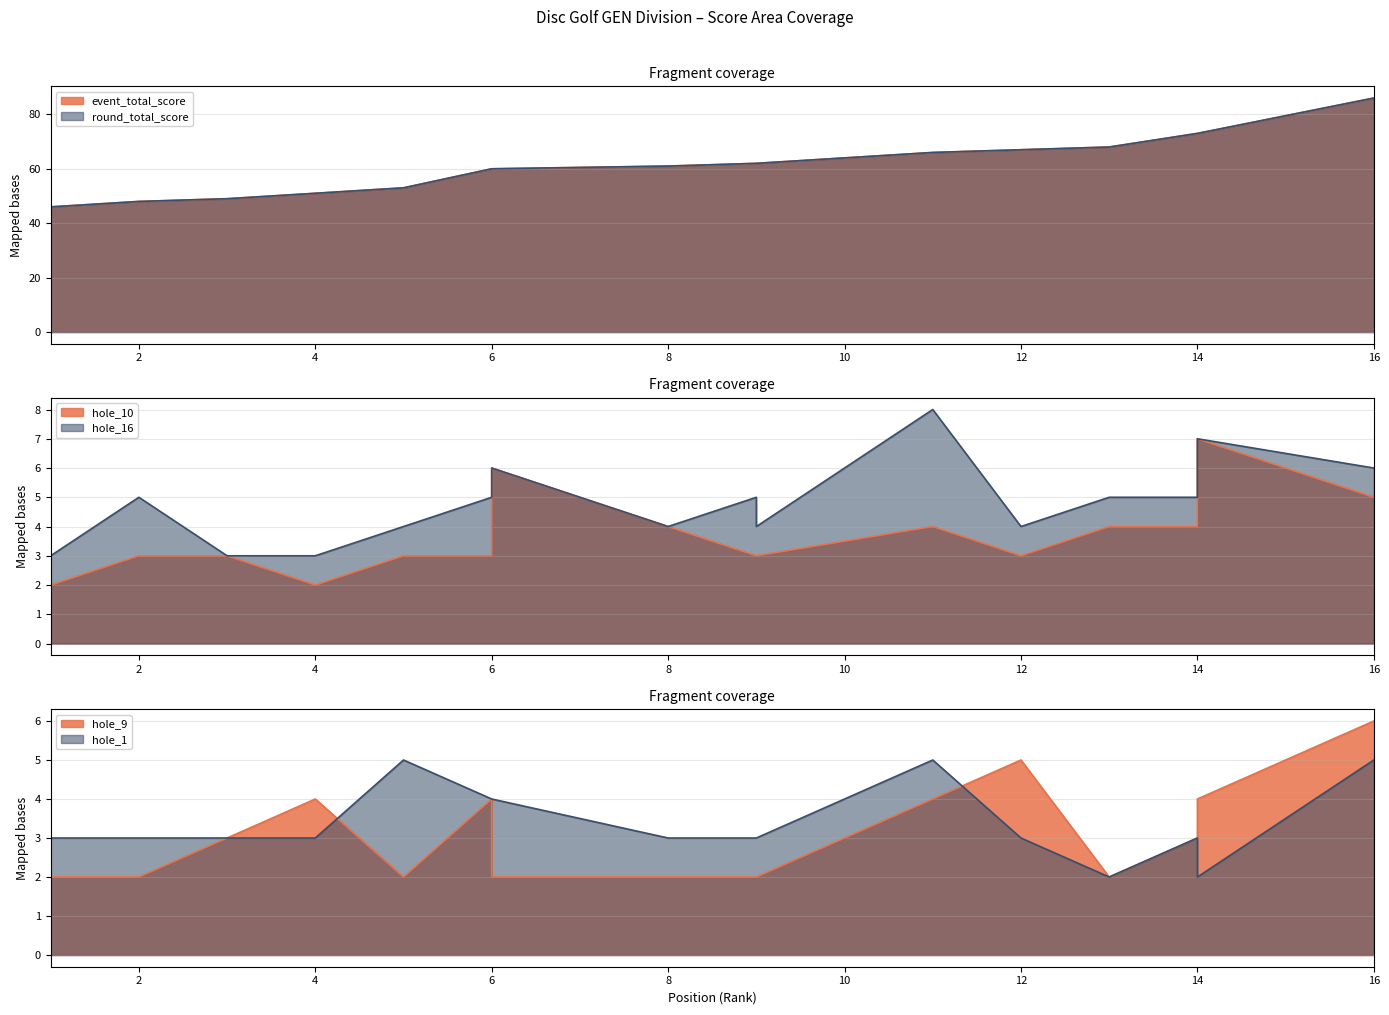

Reading left to right, extract all data points from this chart.

event_total_score: 46	48	49	51	53	60	60	61	62	62	66	67	68	73	73	86
round_total_score: 46	48	49	51	53	60	60	61	62	62	66	67	68	73	73	86
hole_10: 2	3	3	2	3	3	6	4	3	3	4	3	4	4	7	5
hole_16: 3	5	3	3	4	5	6	4	5	4	8	4	5	5	7	6
hole_9: 2	2	3	4	2	4	2	2	2	2	4	5	2	3	4	6
hole_1: 3	3	3	3	5	4	4	3	3	3	5	3	2	3	2	5